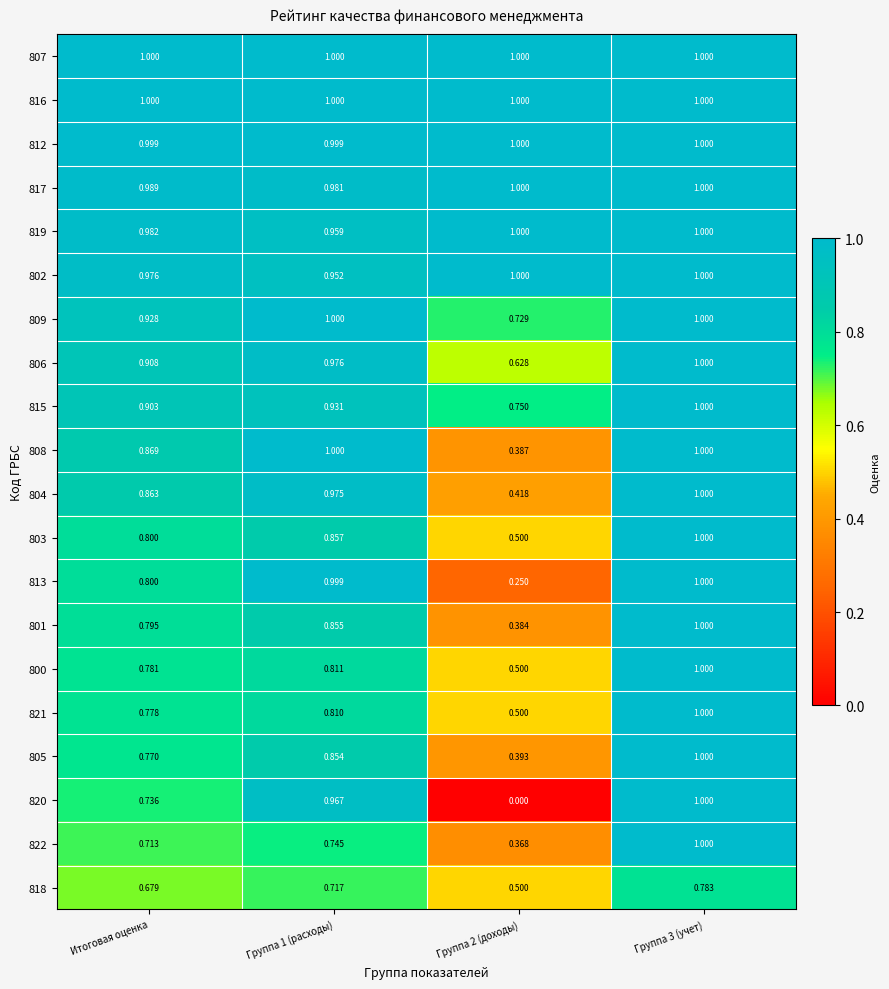

Which series has the widest spread of values?

820